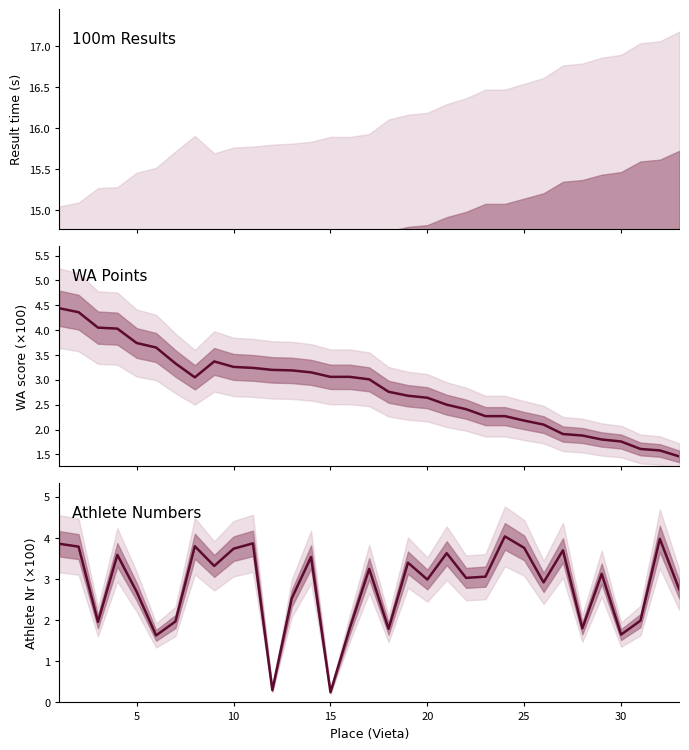

True or false: Athlete Numbers and WA Points intersect in this chart.

True